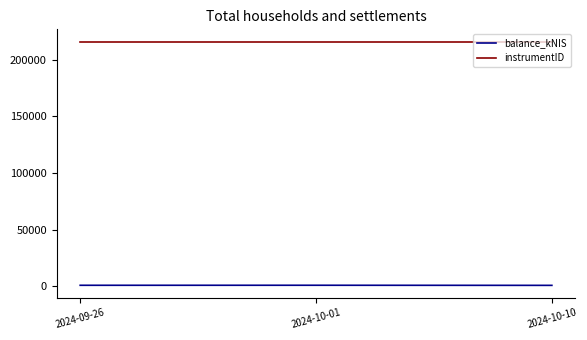

How many lines are shown in the chart?

2